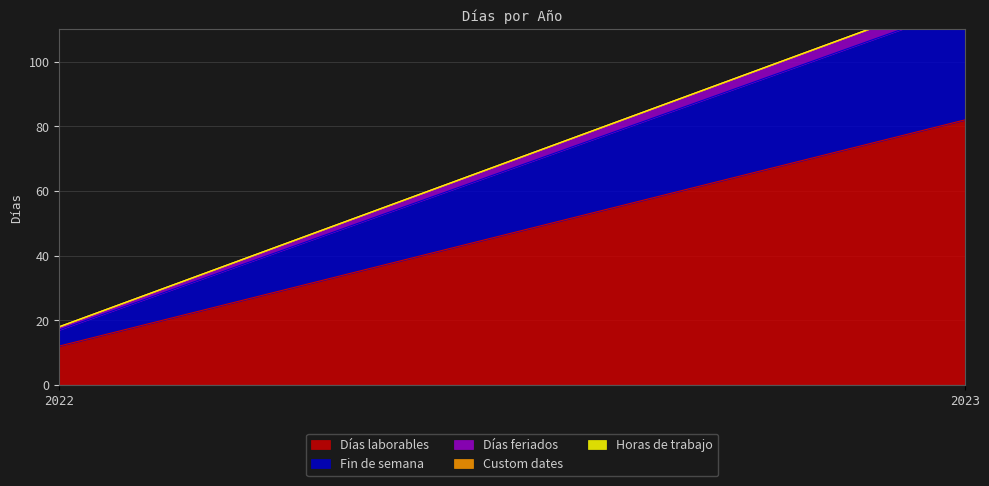

How many lines are shown in the chart?

5